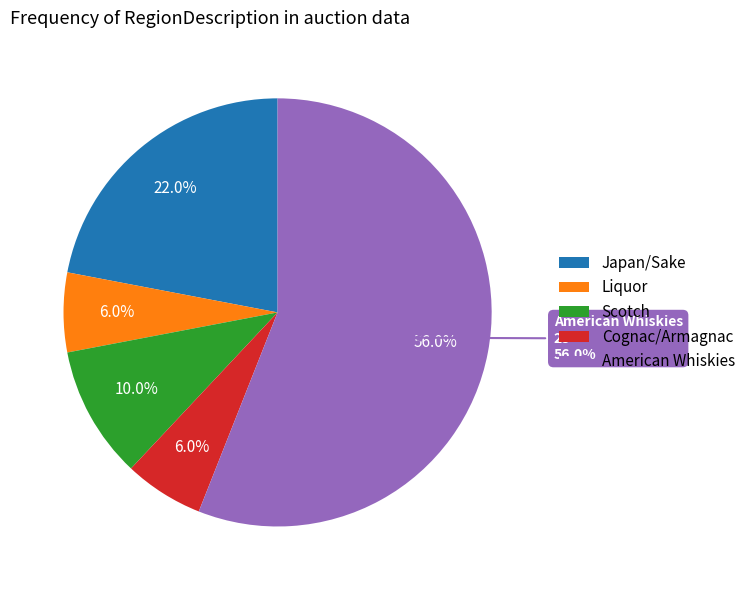

Which category has the smallest portion of the pie?

Liquor